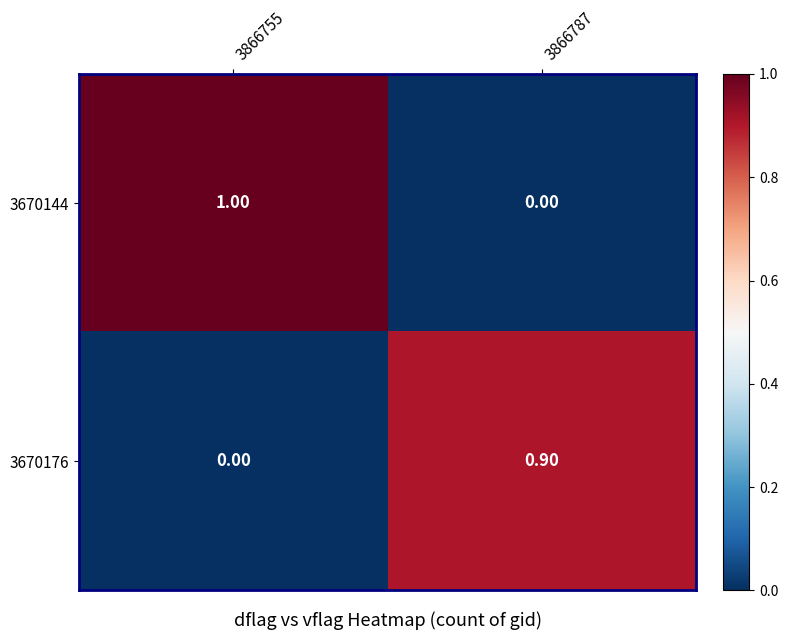

Rank the series at 3866755 from highest to lowest value.

3670144, 3670176